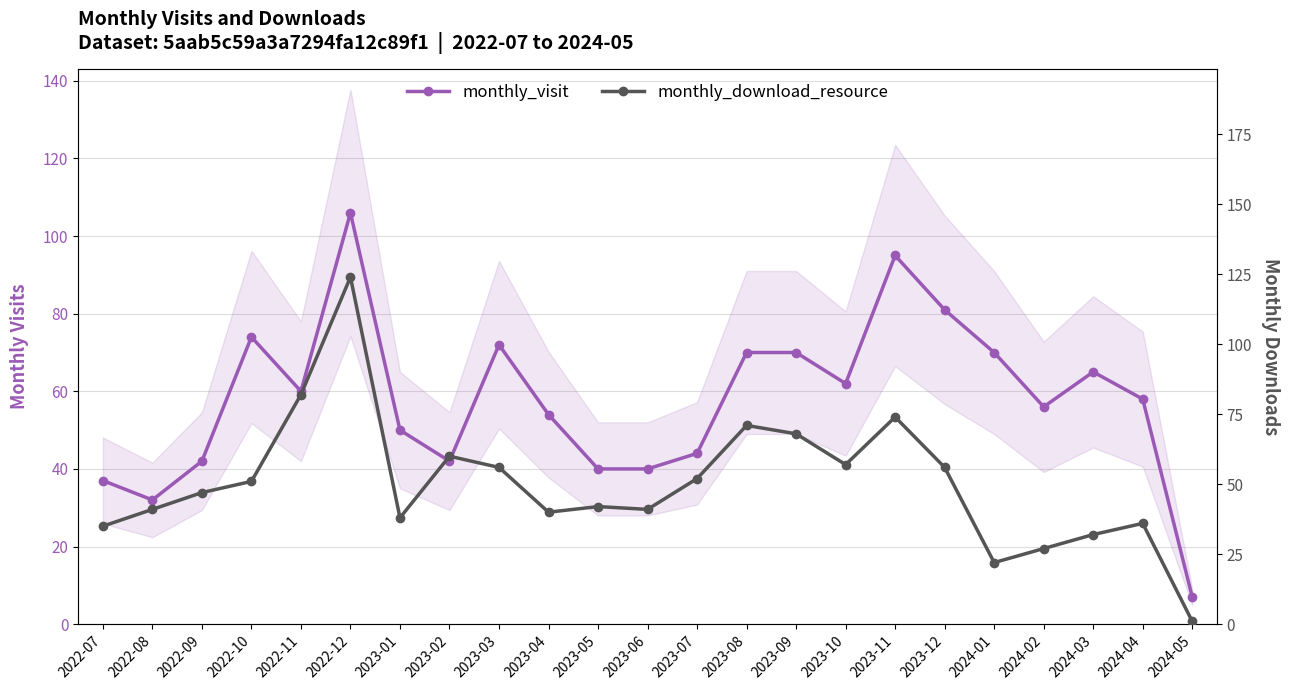

Does the chart display data point markers on the line(s)?

Yes